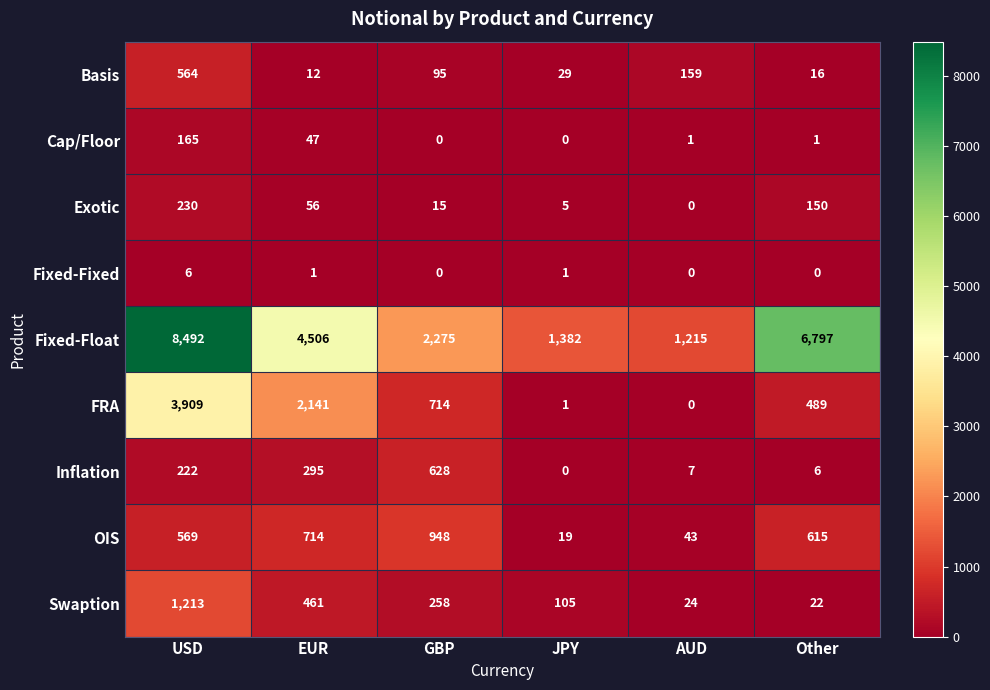

List the labels in order of Inflation value, smallest first.

JPY, Other, AUD, USD, EUR, GBP